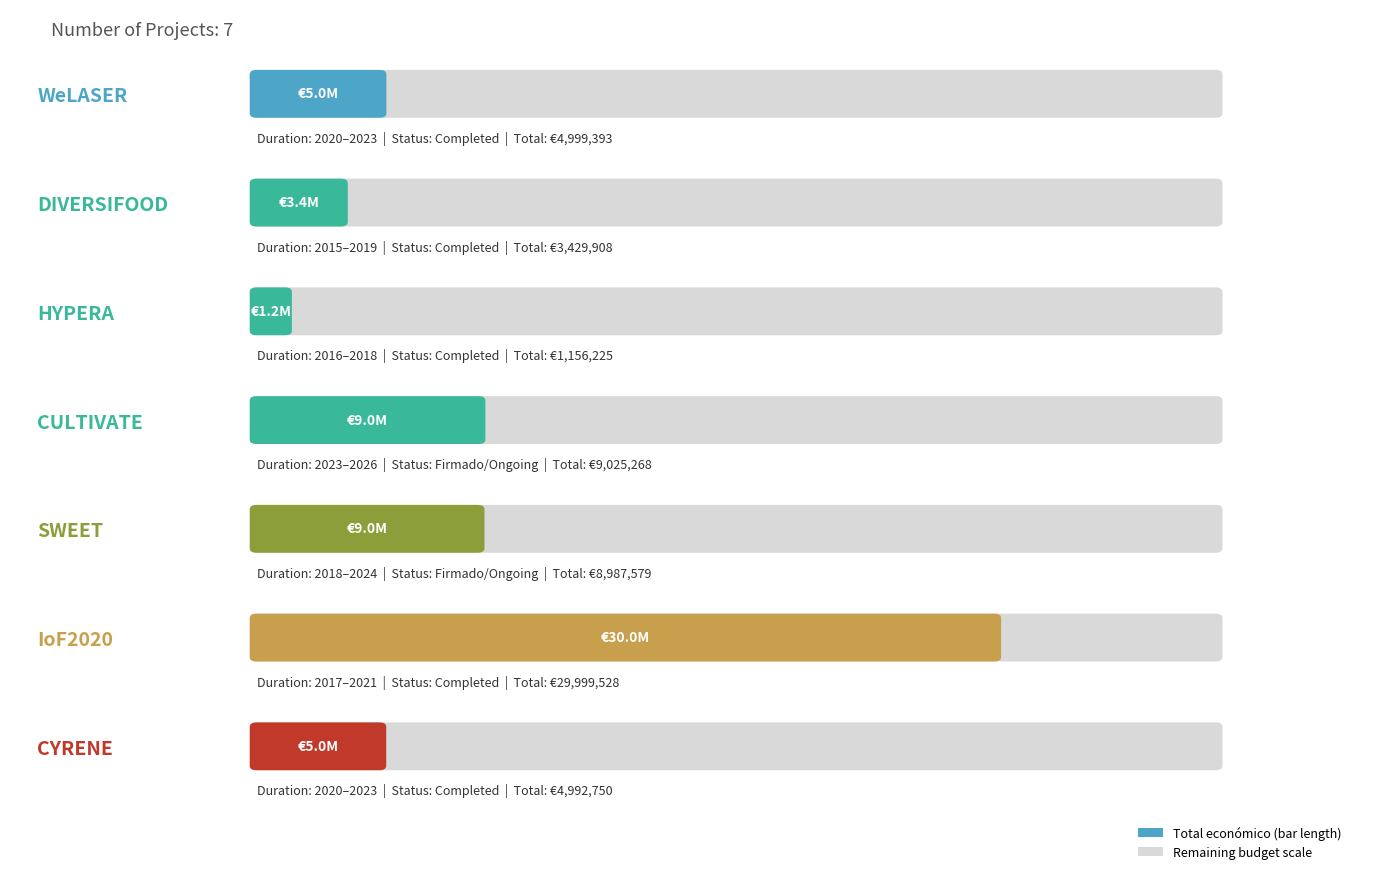

Where does the data first go above 4999393?

CULTIVATE